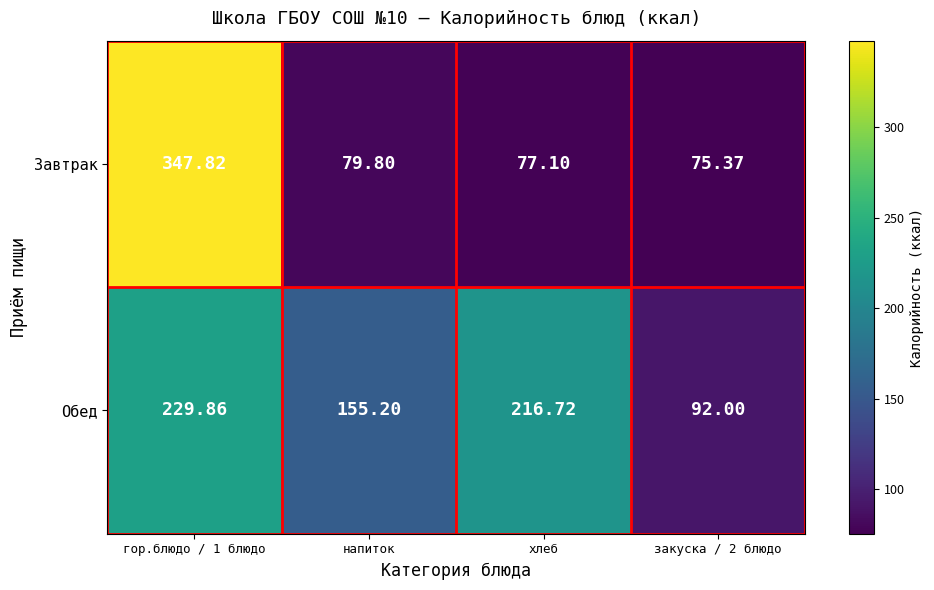

Which series has the largest total across all categories?

Обед